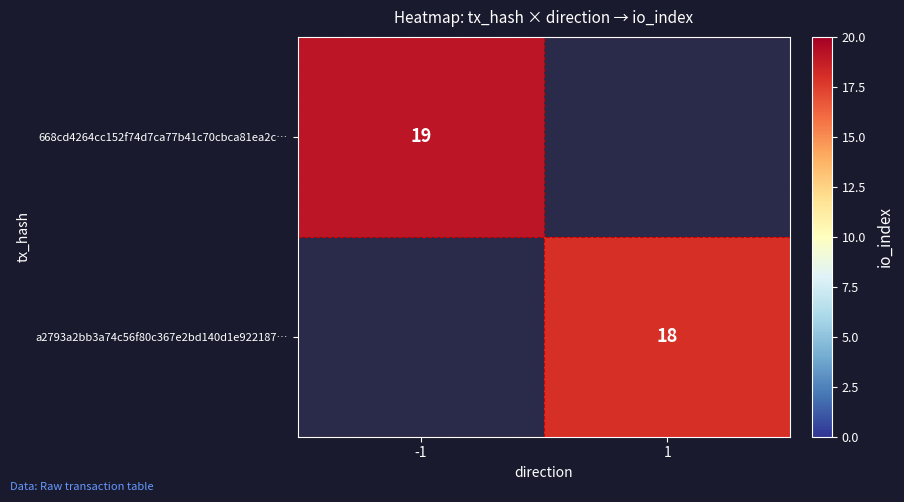

Is the value of a2793a2bb3a74c56f80c367e2bd140d1e922187… at 1 greater than the value of 668cd4264cc152f74d7ca77b41c70cbca81ea2c… at -1?

No